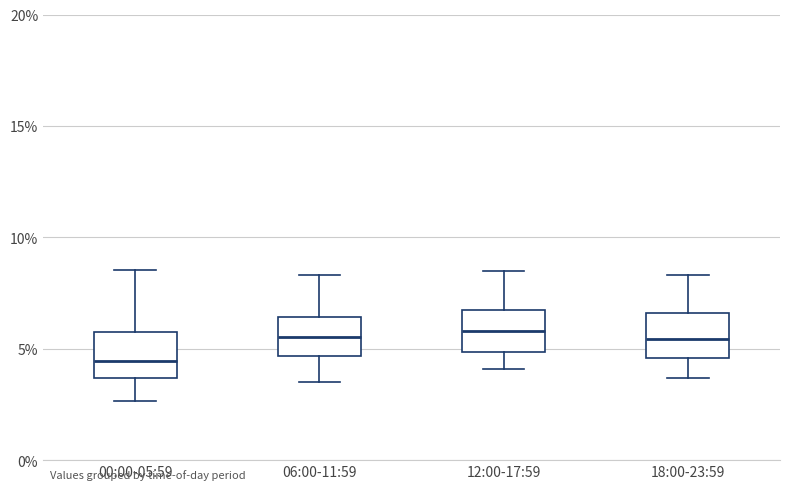

Reading left to right, read every box against the y-axis: the position of its median line, the range the box covers, and the ends of its whiskers. The values are not printed on the chart, so give them approximately, as read against the axis.

00:00-05:59: median 4.5, box 3.5 to 6.0, whiskers 2.5 to 8.5
06:00-11:59: median 5.5, box 4.5 to 6.5, whiskers 3.5 to 8.5
12:00-17:59: median 6.0, box 5.0 to 7.0, whiskers 4.0 to 8.5
18:00-23:59: median 5.5, box 4.5 to 6.5, whiskers 3.5 to 8.5